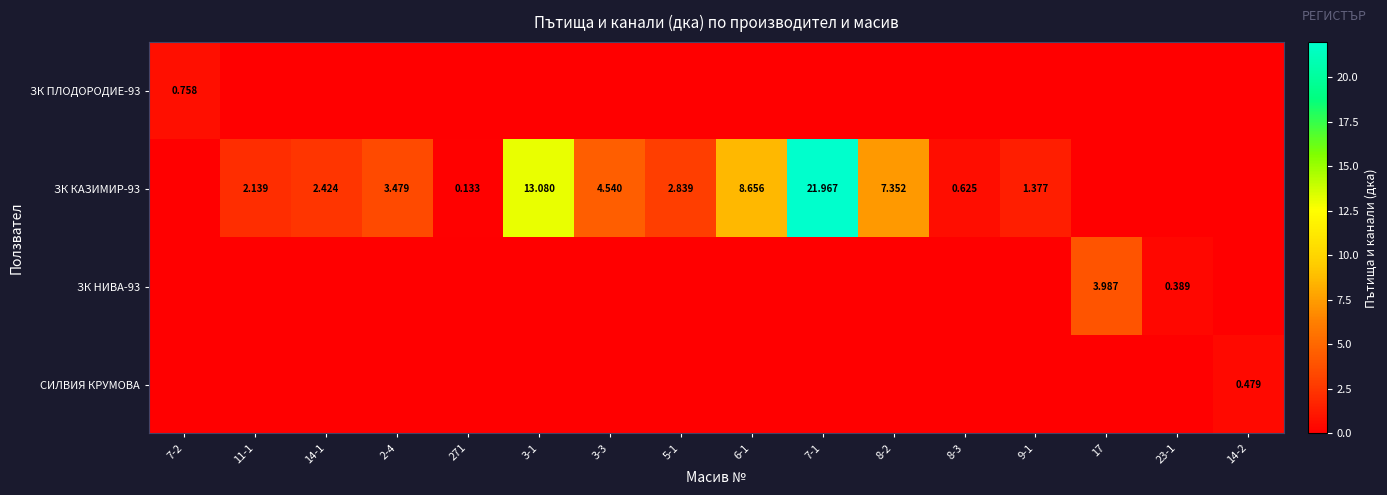

Which series changed the most between 7-1 and 23-1?

ЗК КАЗИМИР-93